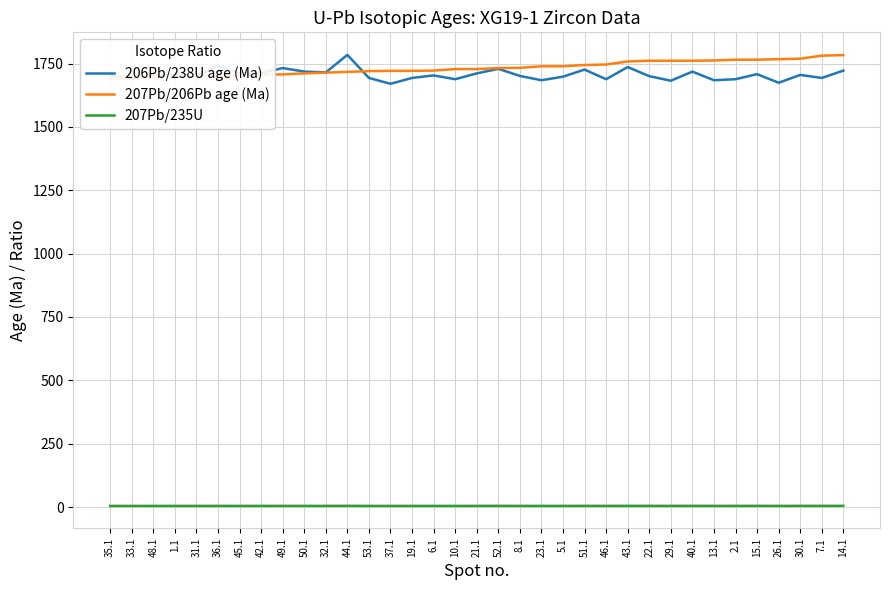

How many lines are shown in the chart?

3